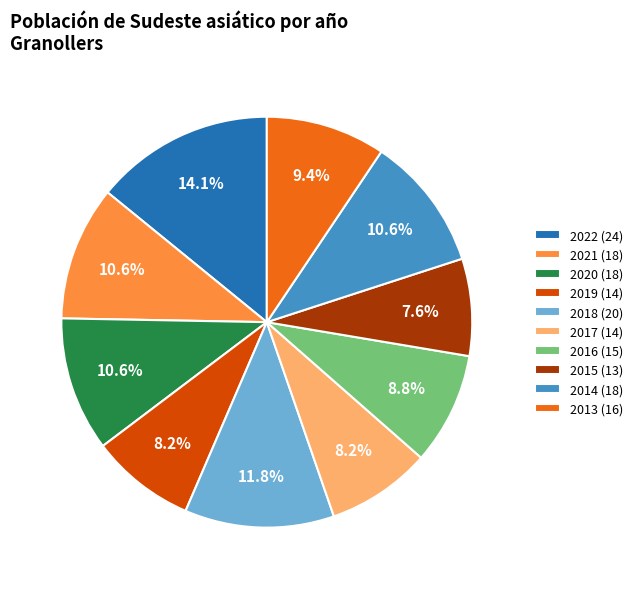

Which has a higher value, 2013 (16) or 2021 (18)?

2021 (18)